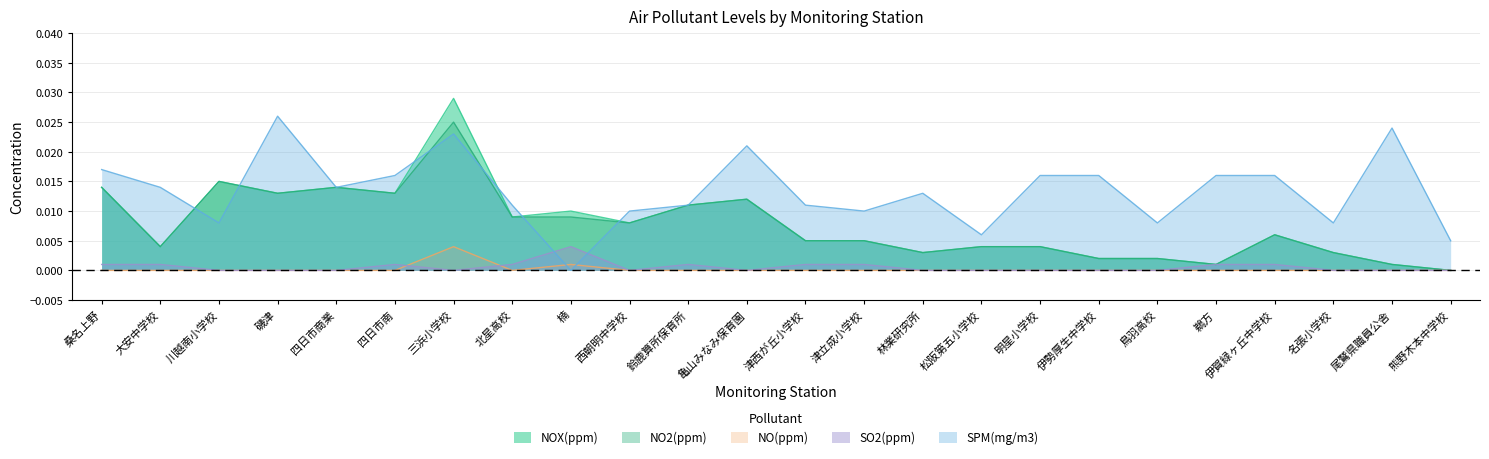

Which series has the largest total across all categories?

SPM(mg/m3)